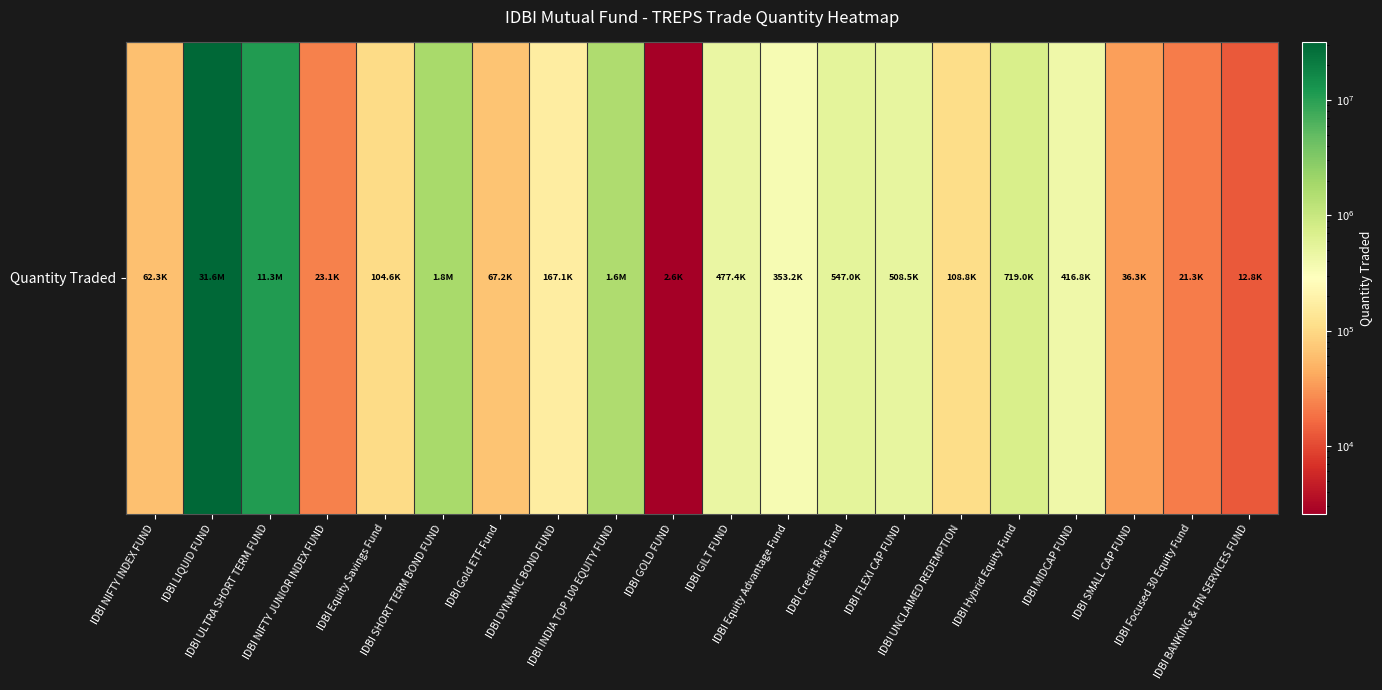

Count the number of values greater than 353195.

10